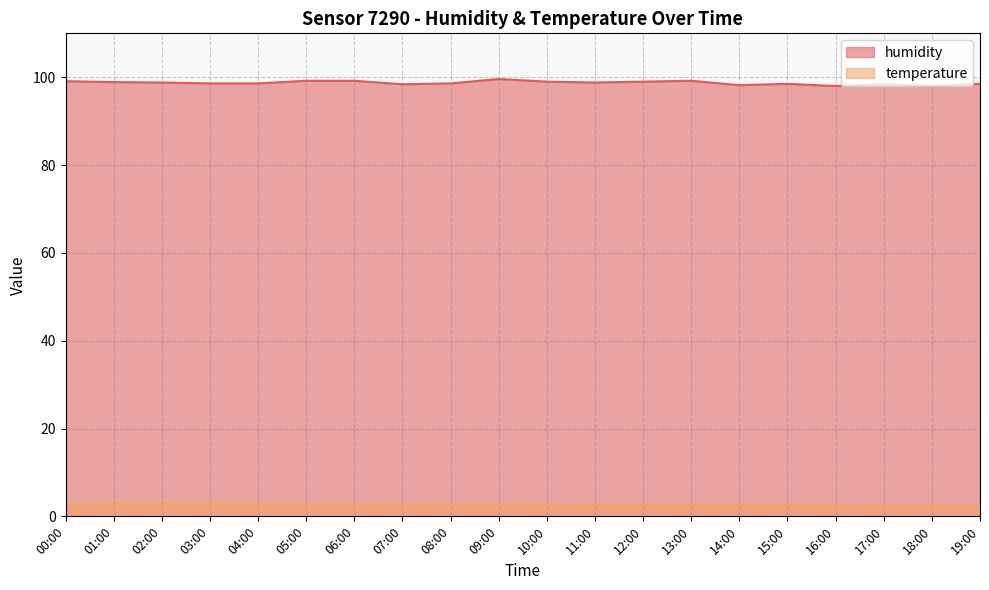

The humidity series shows 25.0 at 18:00. True or false?

False